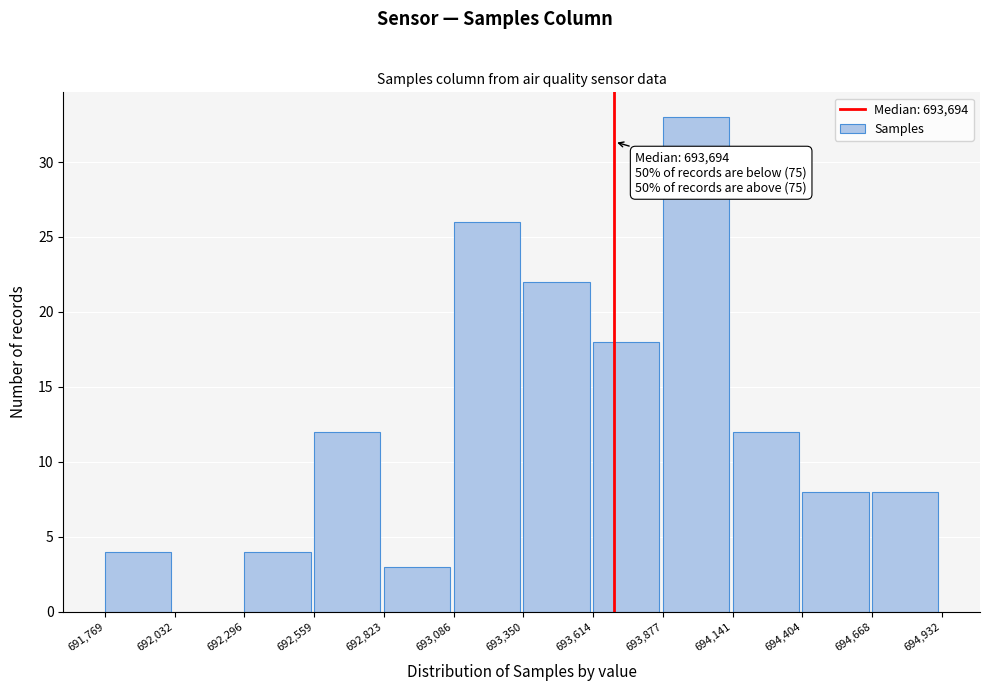

Over which range of the x-axis is the bar tallest?

693,877 to 694,141